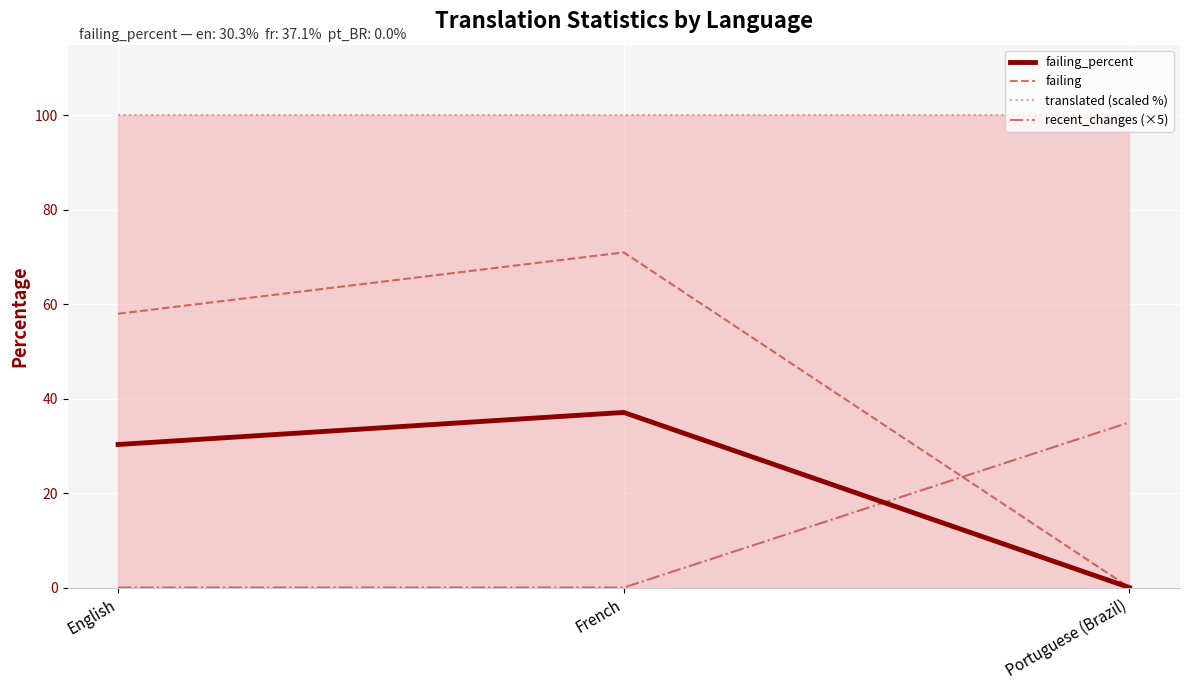

Is the value of translated (scaled %) at English greater than the value of failing at Portuguese (Brazil)?

Yes